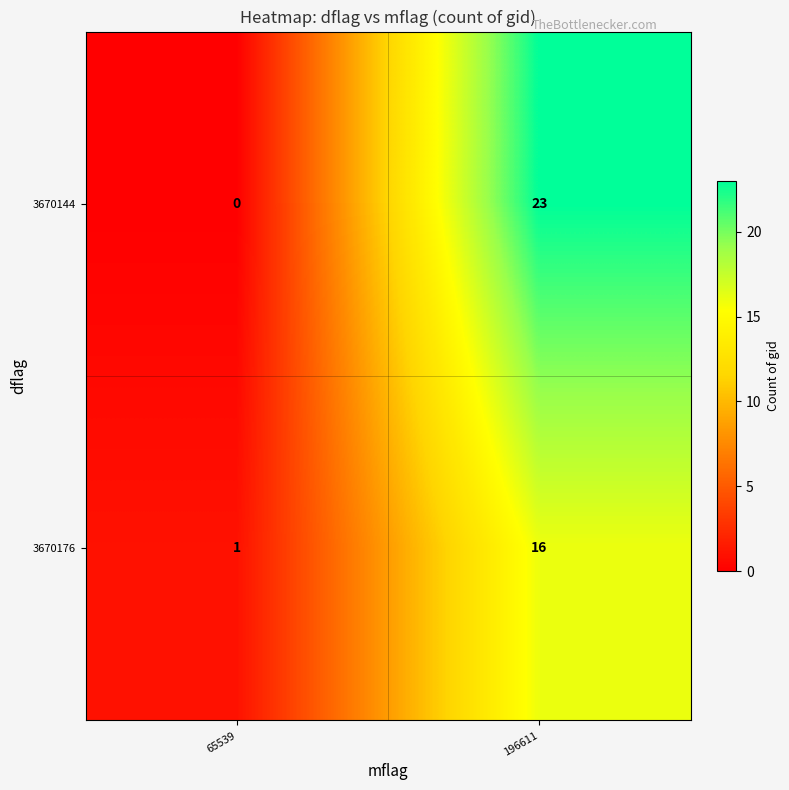

Which series has the widest spread of values?

3670144